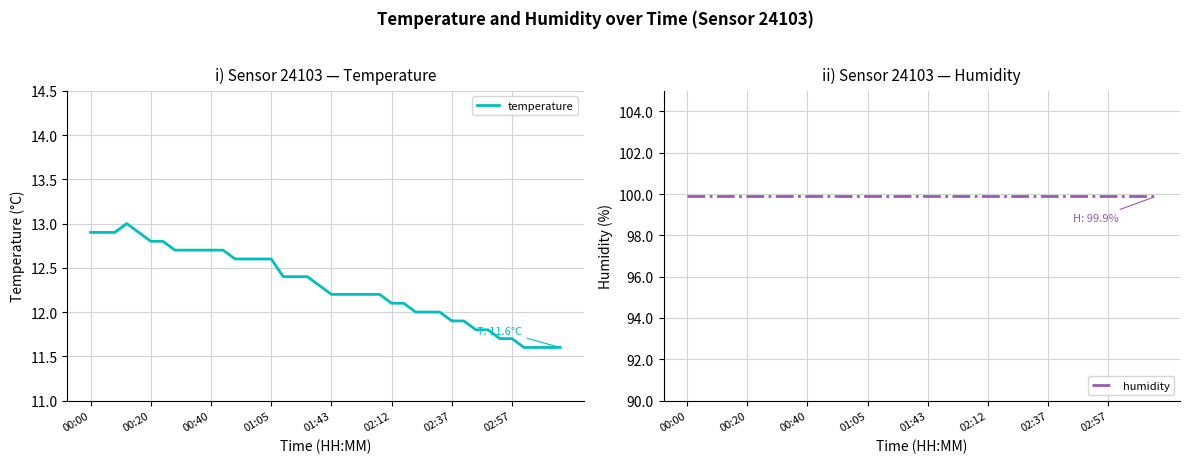

True or false: humidity has more than 0 interior local peaks.

False